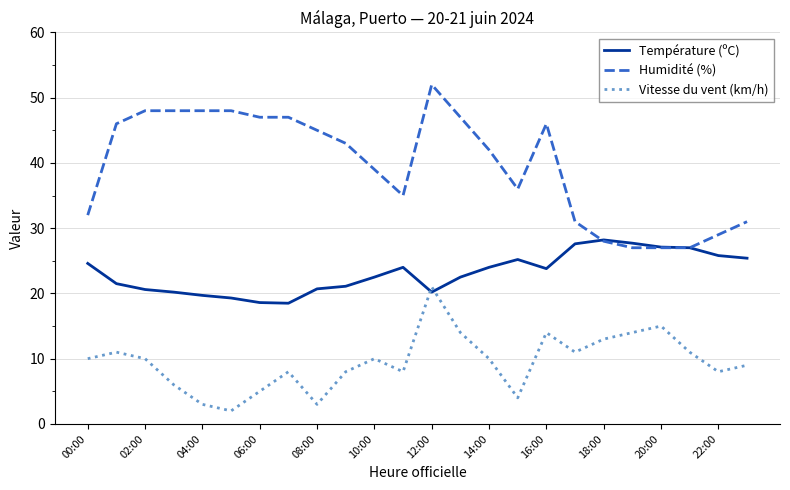

Which series has the largest range (max minus min)?

Humidité (%)